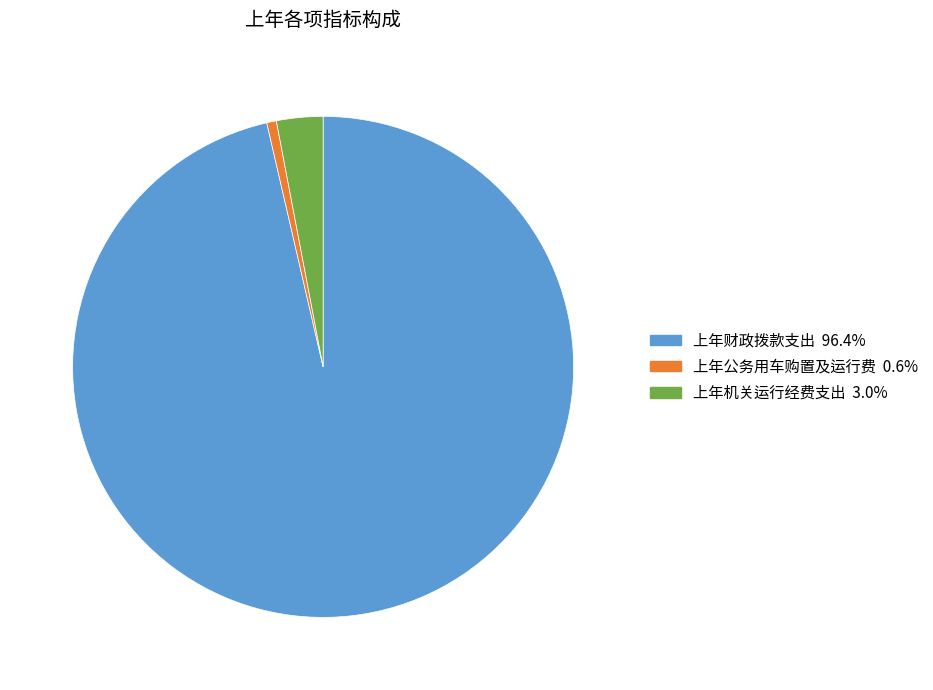

Count the number of slices in the pie.

3